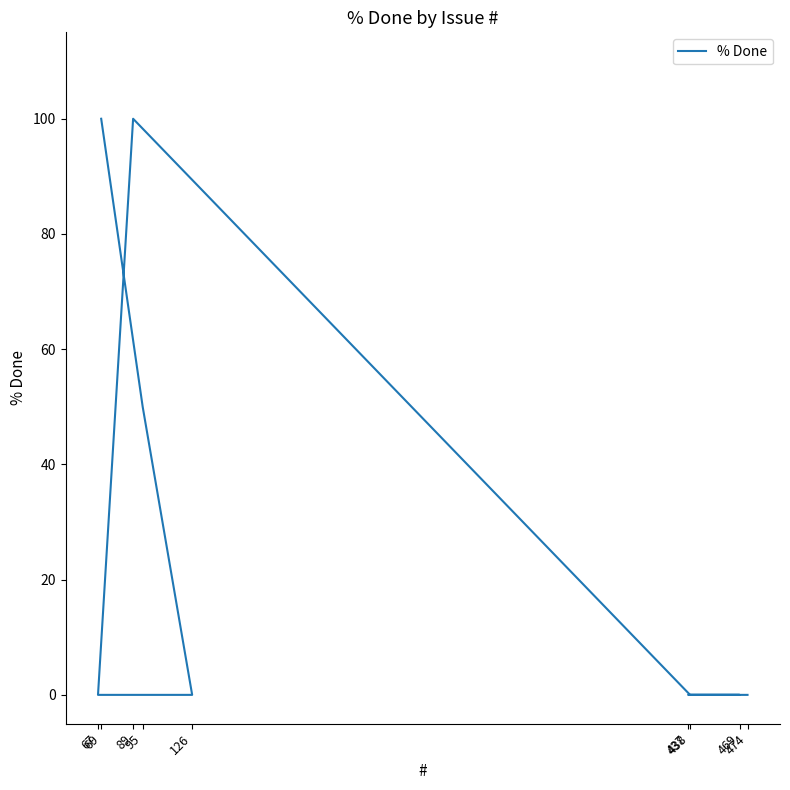

What is the difference between the maximum and second lowest values?

100